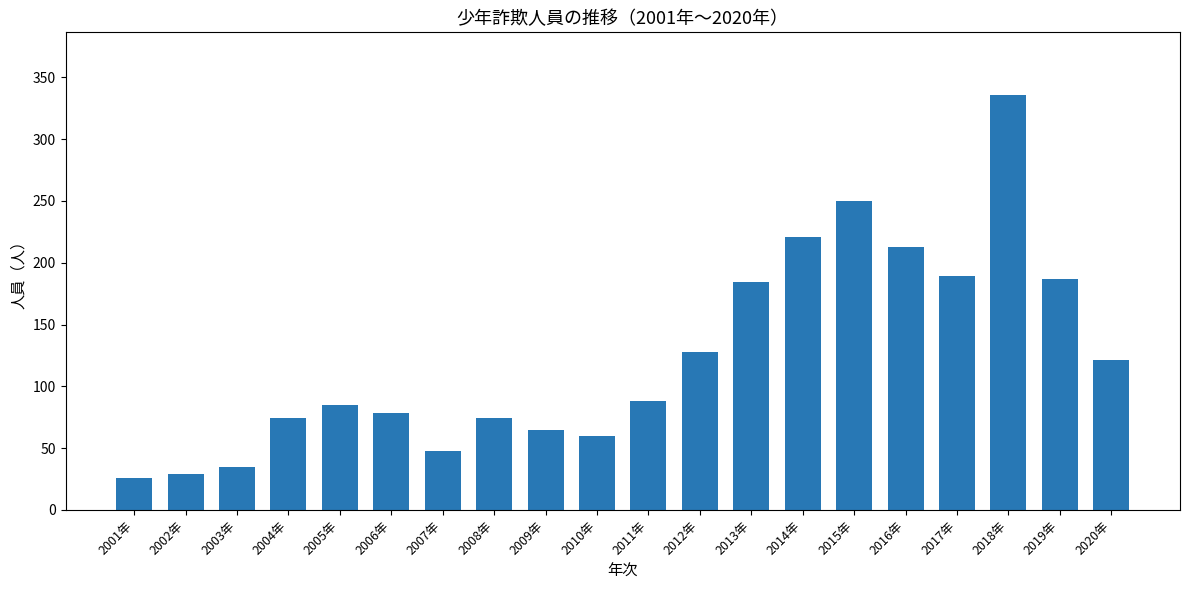

Which category has the highest value across all series?

2018年